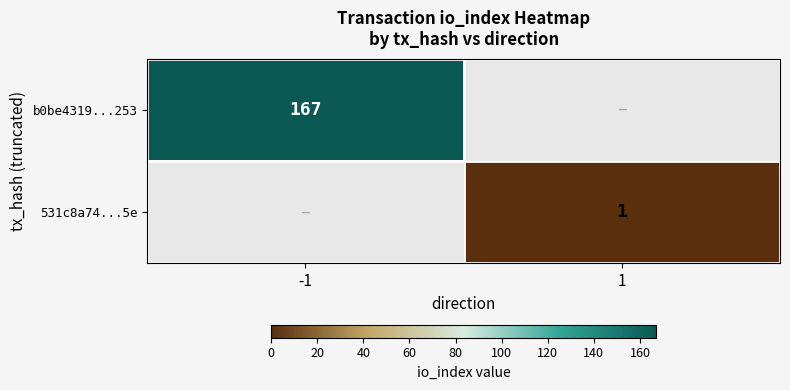

Is it true that b0be4319...253 equals 167 at -1?

True